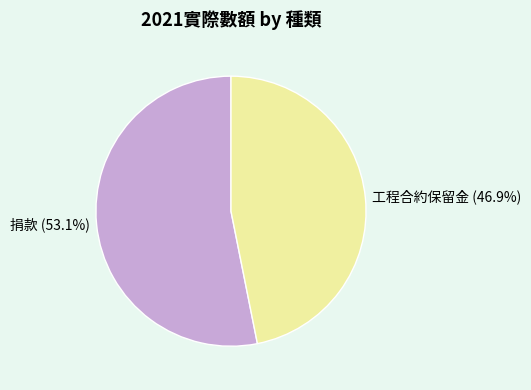

How many slices are in this pie chart?

2